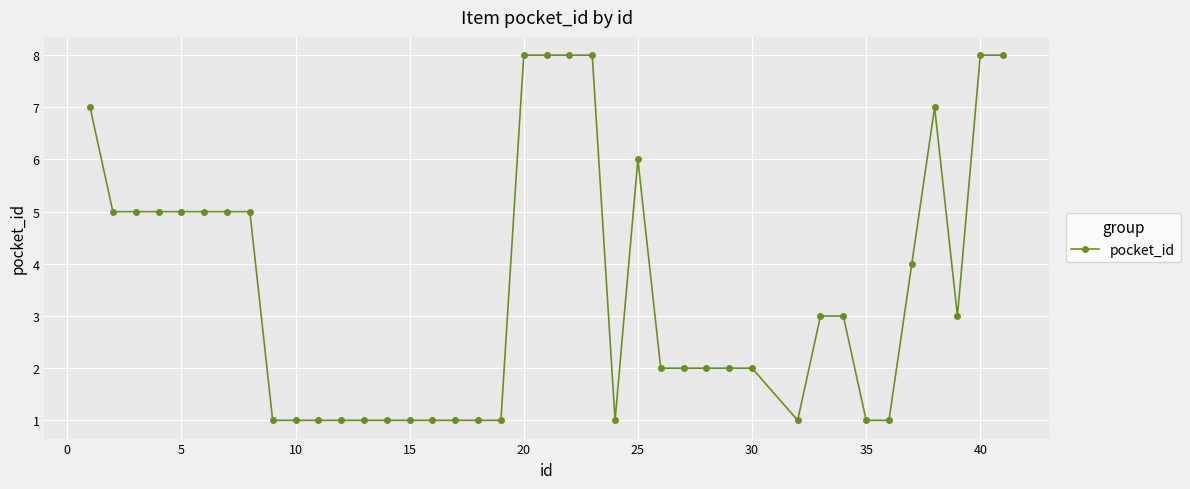

What is the maximum value shown in the chart?

8